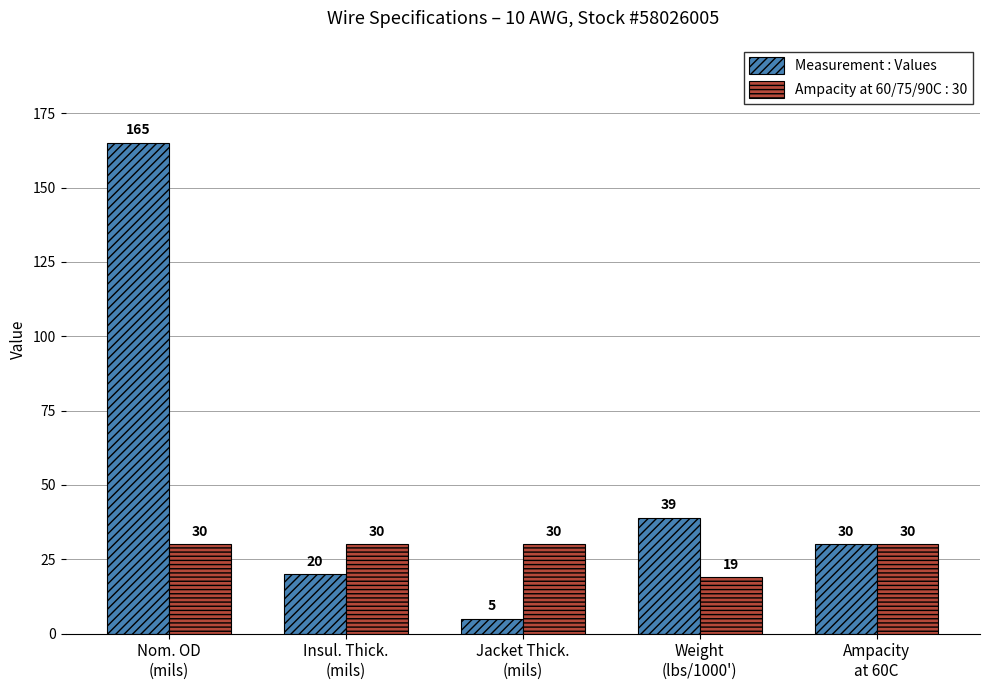

Reading left to right, transcribe all the data shown in this chart.

Measurement : Values: 165	20	5	39	30
Ampacity at 60/75/90C : 30: 30	30	30	19	30